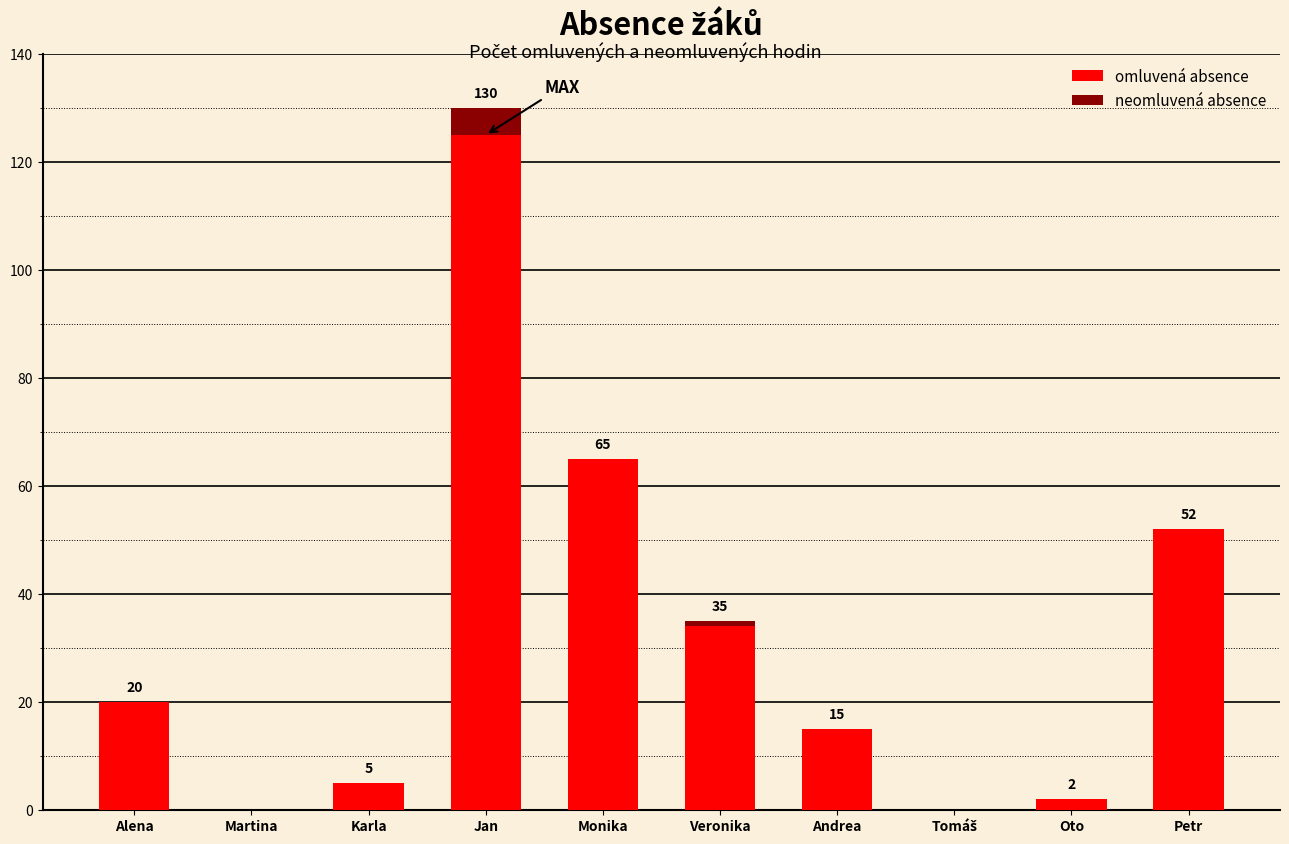

Where is omluvená absence nearest to the value 62?

Monika